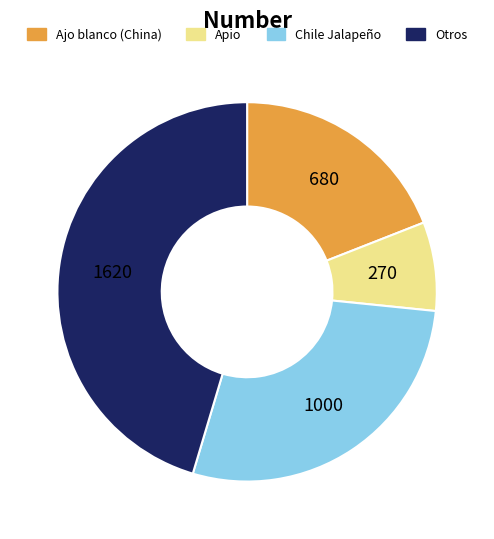

Is the sum of Ajo blanco (China) and Apio greater than half?

No